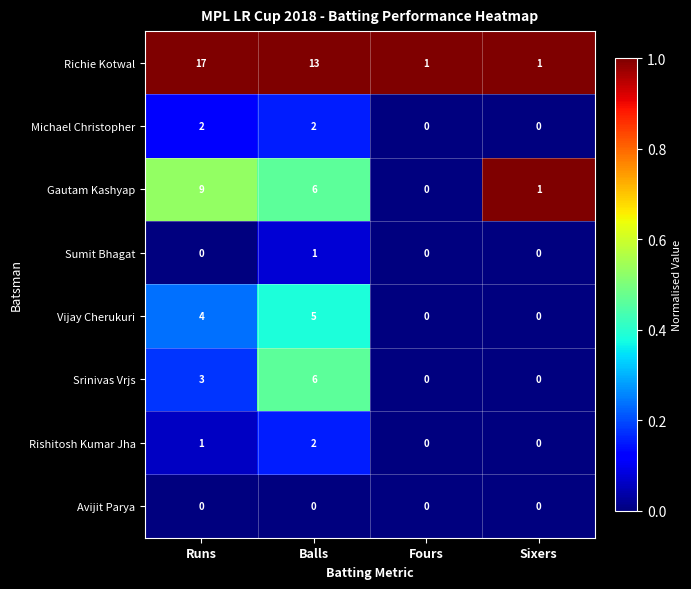

What is the sum of all Rishitosh Kumar Jha values?

3